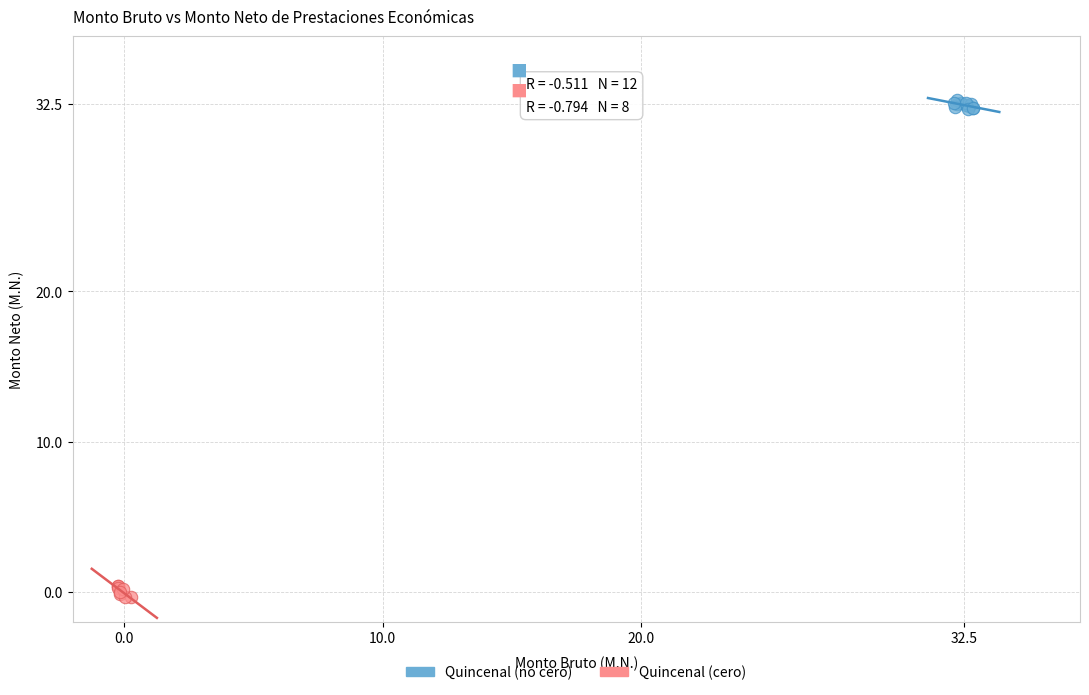

Which series contains the highest Y value?

Quincenal (no cero)